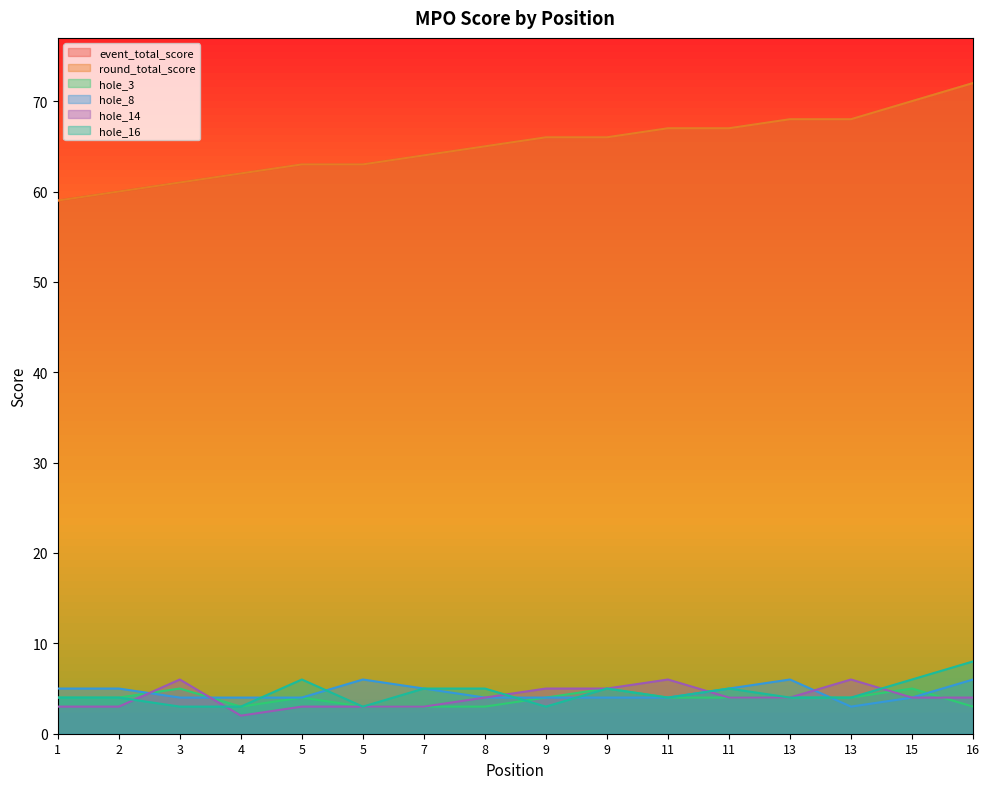

What is the sum of all hole_8 values?

73